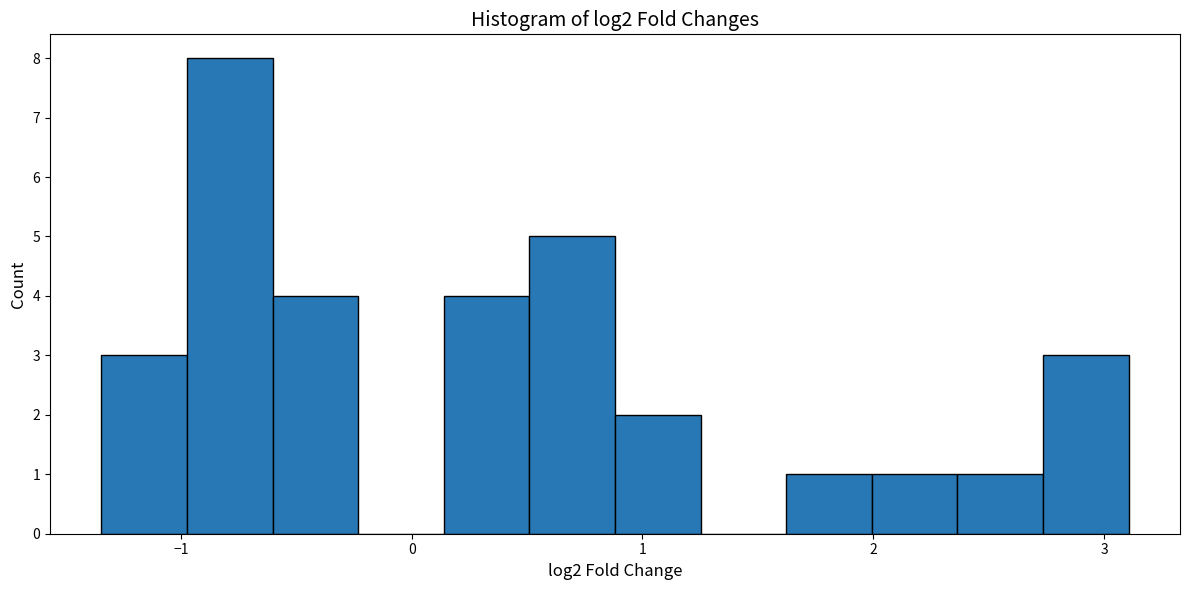

Around what value on the x-axis is the tallest bar? Give the approximate position of its centre, as read against the axis.

-0.8